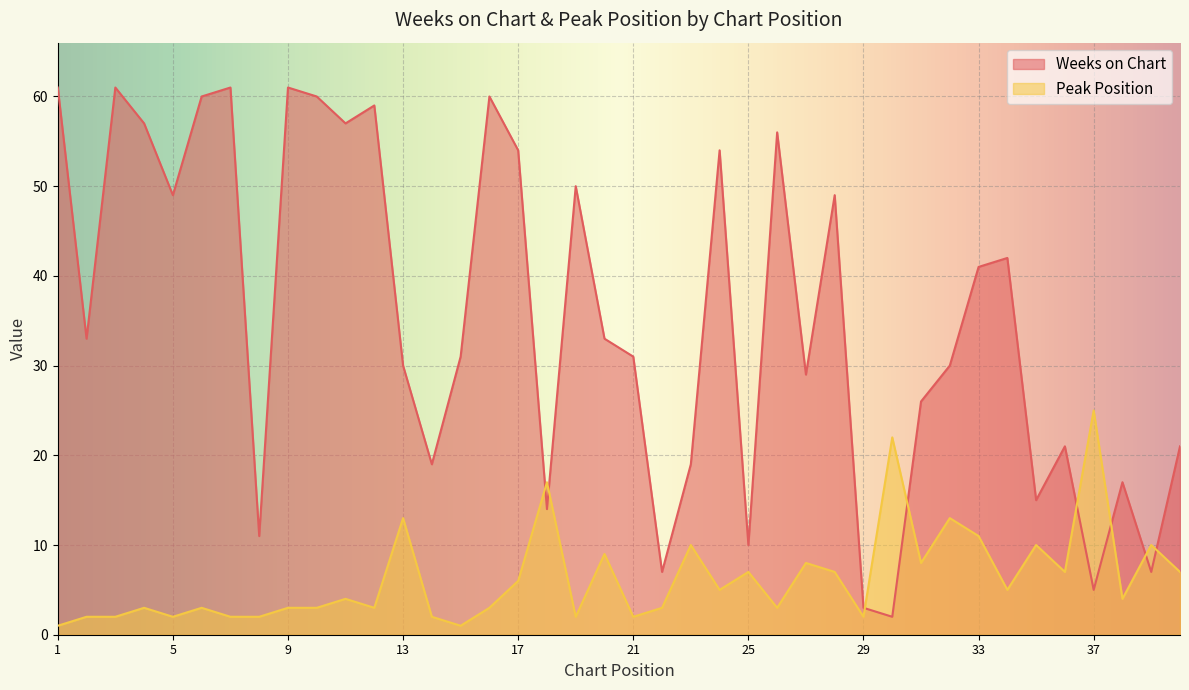

What is the total value across all series at 22?

10